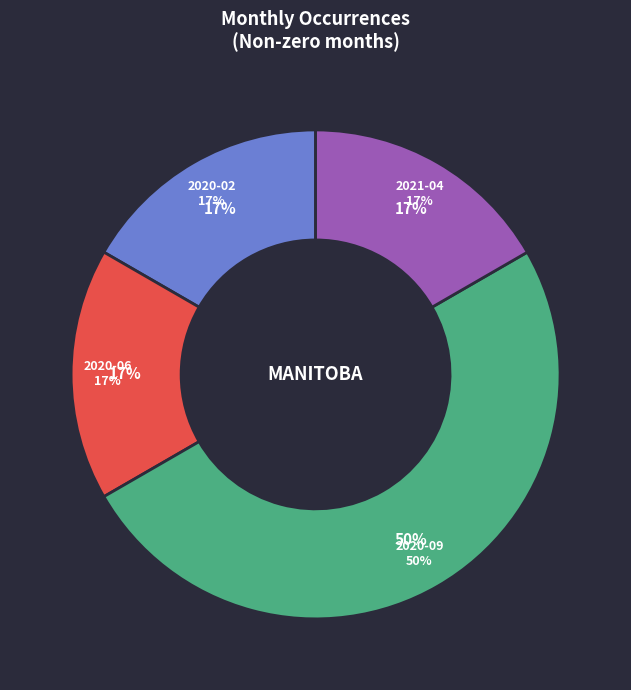

How many slices are in this pie chart?

4